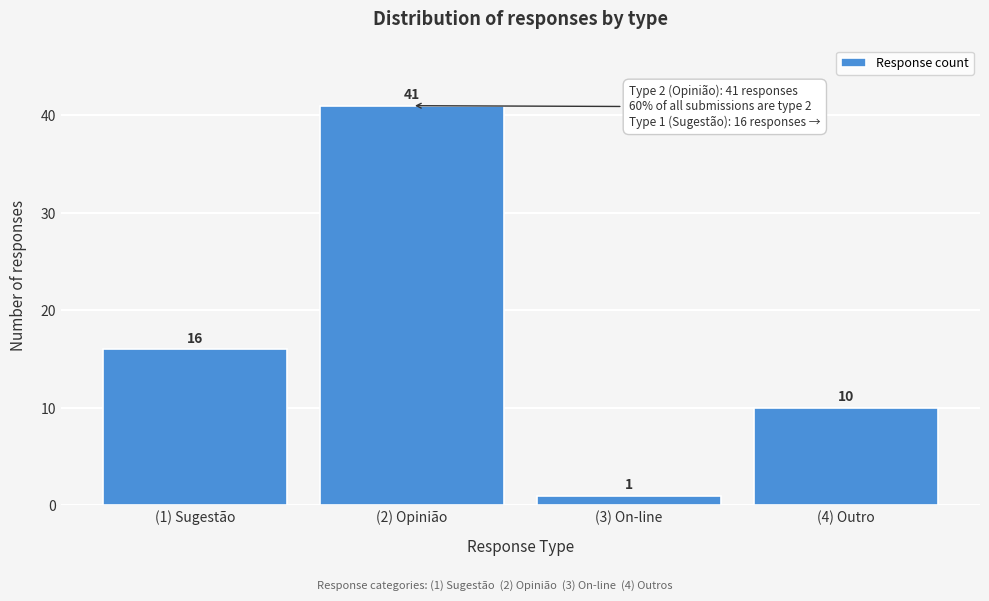

Reading left to right, what are all the values shown in this chart?

16	41	1	10